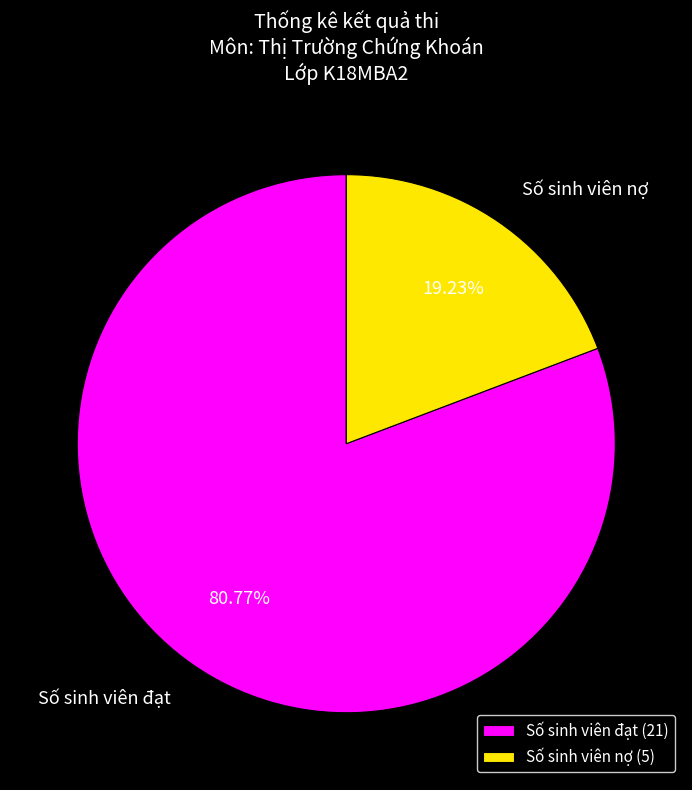

To the nearest percent, what percentage of the pie is Số sinh viên nợ?

19%